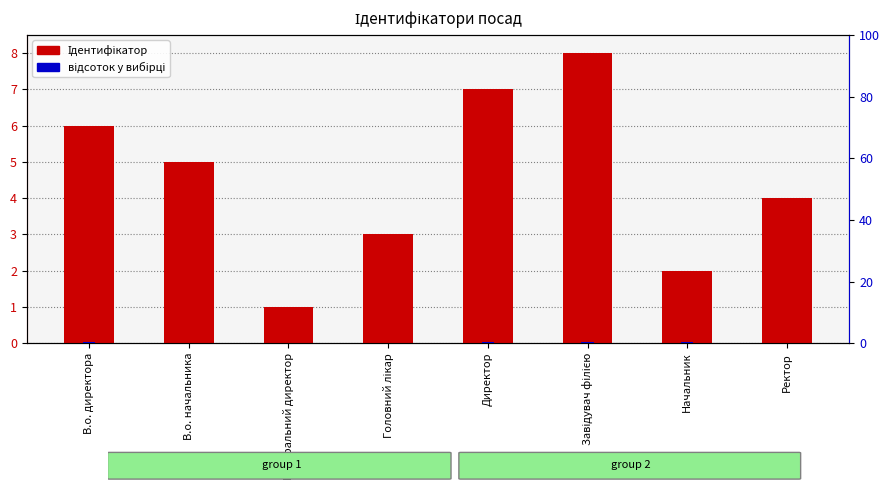

What are all the series names shown in the legend?

Ідентифікатор, відсоток у вибірці